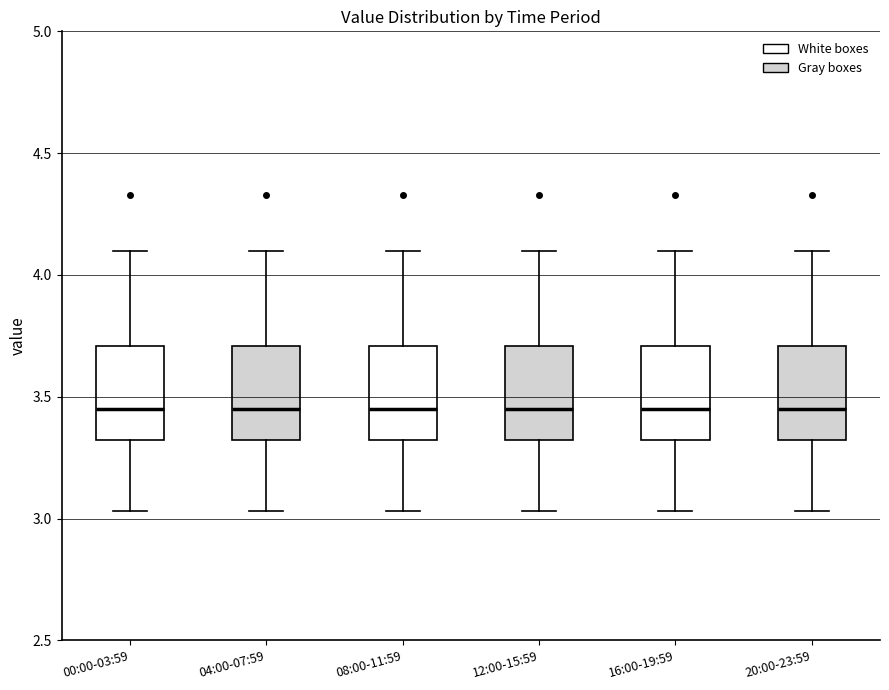

Reading left to right, read every box against the y-axis: the position of its median line, the range the box covers, and the ends of its whiskers. The values are not printed on the chart, so give them approximately, as read against the axis.

00:00-03:59: median 3.45, box 3.30 to 3.70, whiskers 3.05 to 4.10
04:00-07:59: median 3.45, box 3.30 to 3.70, whiskers 3.05 to 4.10
08:00-11:59: median 3.45, box 3.30 to 3.70, whiskers 3.05 to 4.10
12:00-15:59: median 3.45, box 3.30 to 3.70, whiskers 3.05 to 4.10
16:00-19:59: median 3.45, box 3.30 to 3.70, whiskers 3.05 to 4.10
20:00-23:59: median 3.45, box 3.30 to 3.70, whiskers 3.05 to 4.10